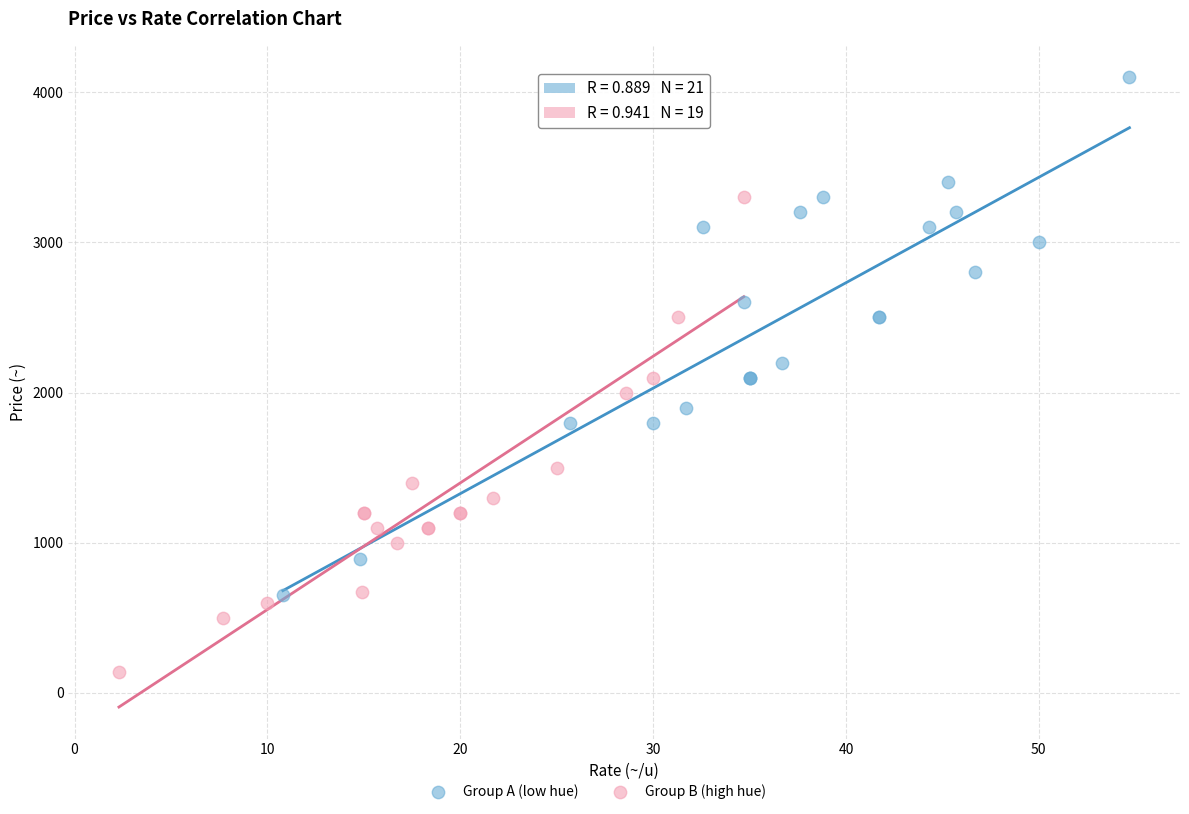

Which series contains the lowest Y value?

Group B (high hue)